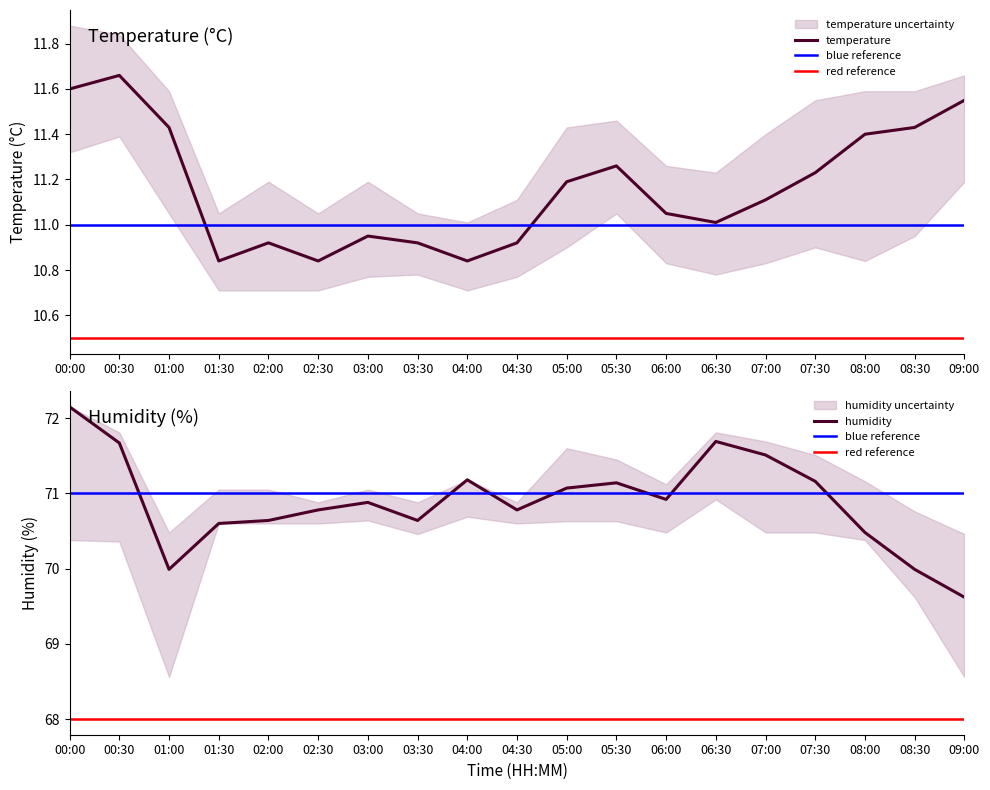

At which label is humidity_lower closest to 69?

01:00